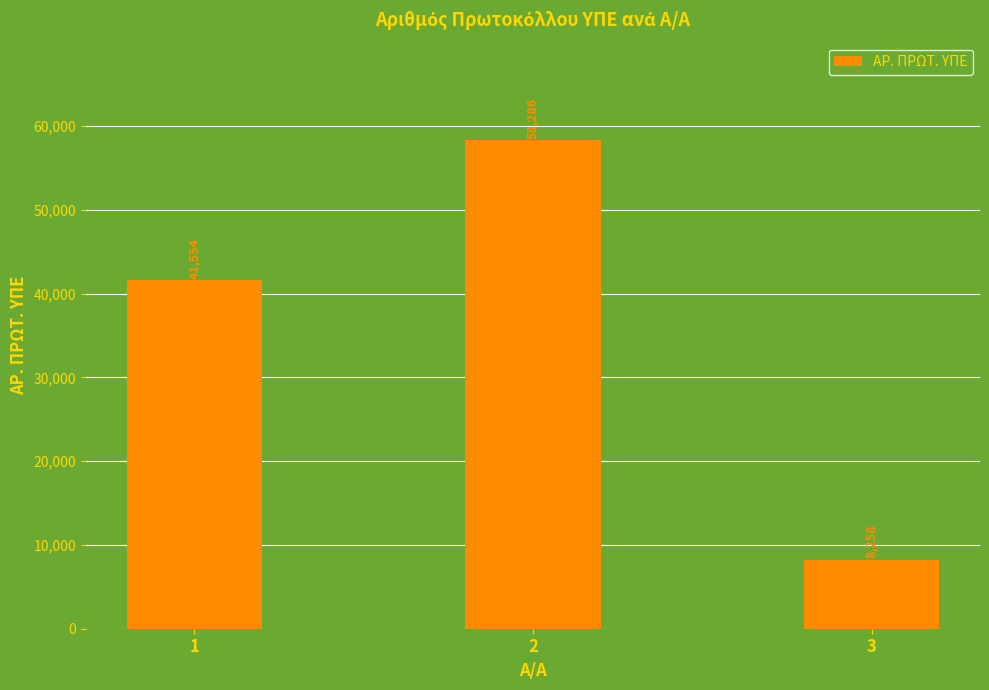

What is the value of the 2nd bar from the left?

58286